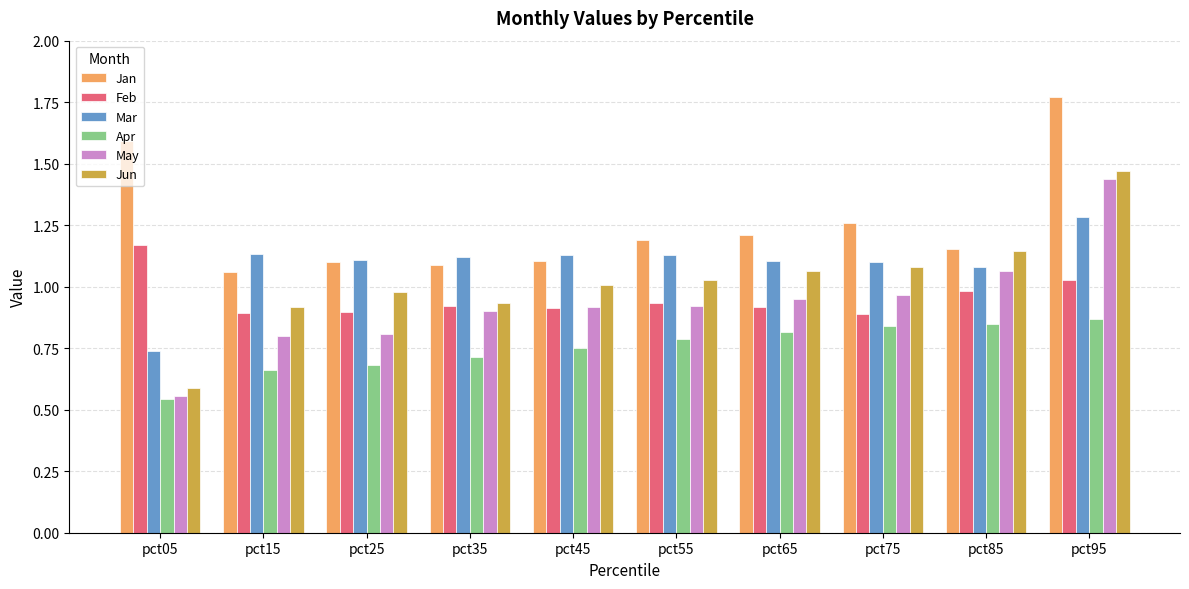

What is the difference between the May values at pct05 and pct65?

0.4